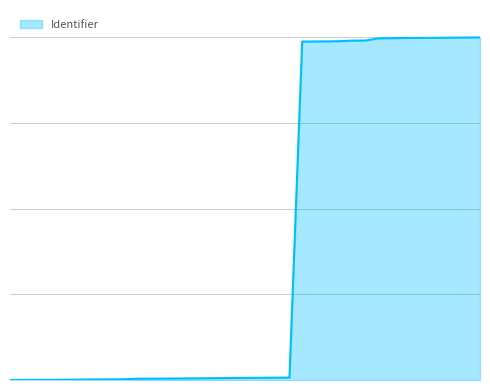

What is the difference between the maximum and minimum values?

7180